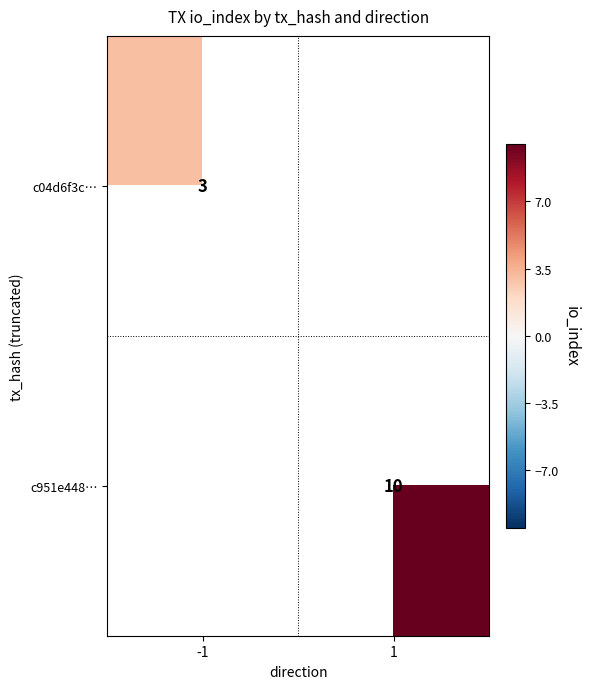

Is it true that c04d6f3c… equals 1 at -1?

False